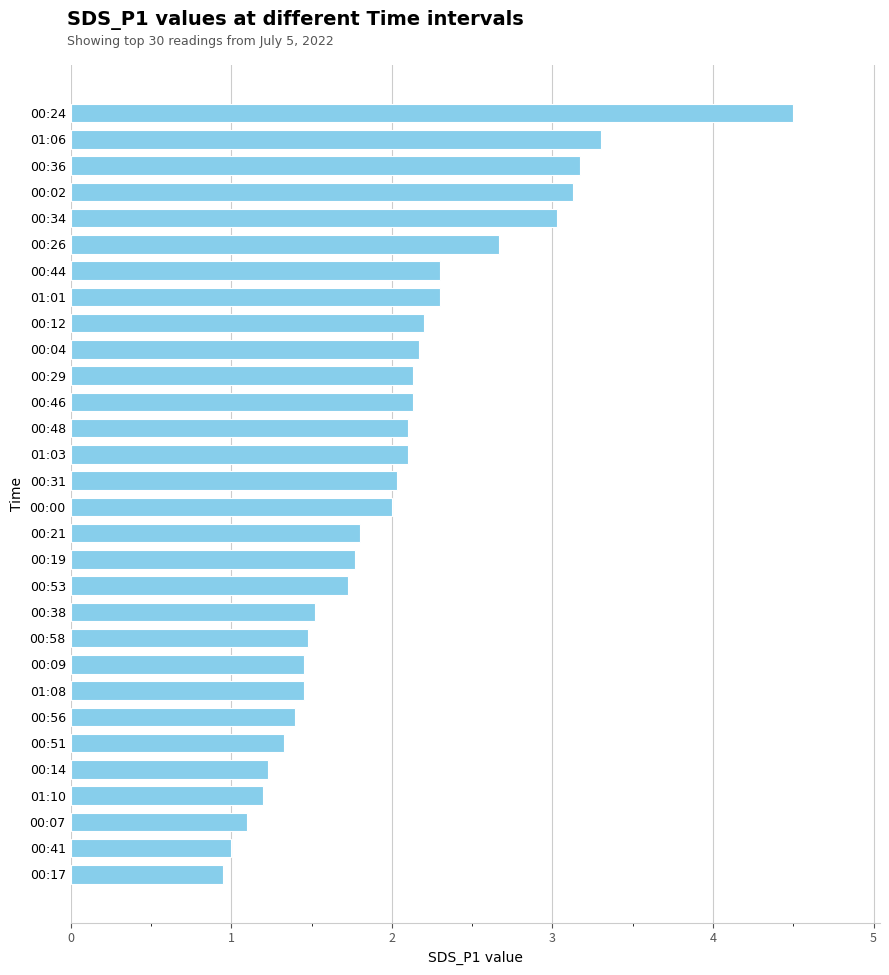

What is the label of the 28th bar from the top?

00:07